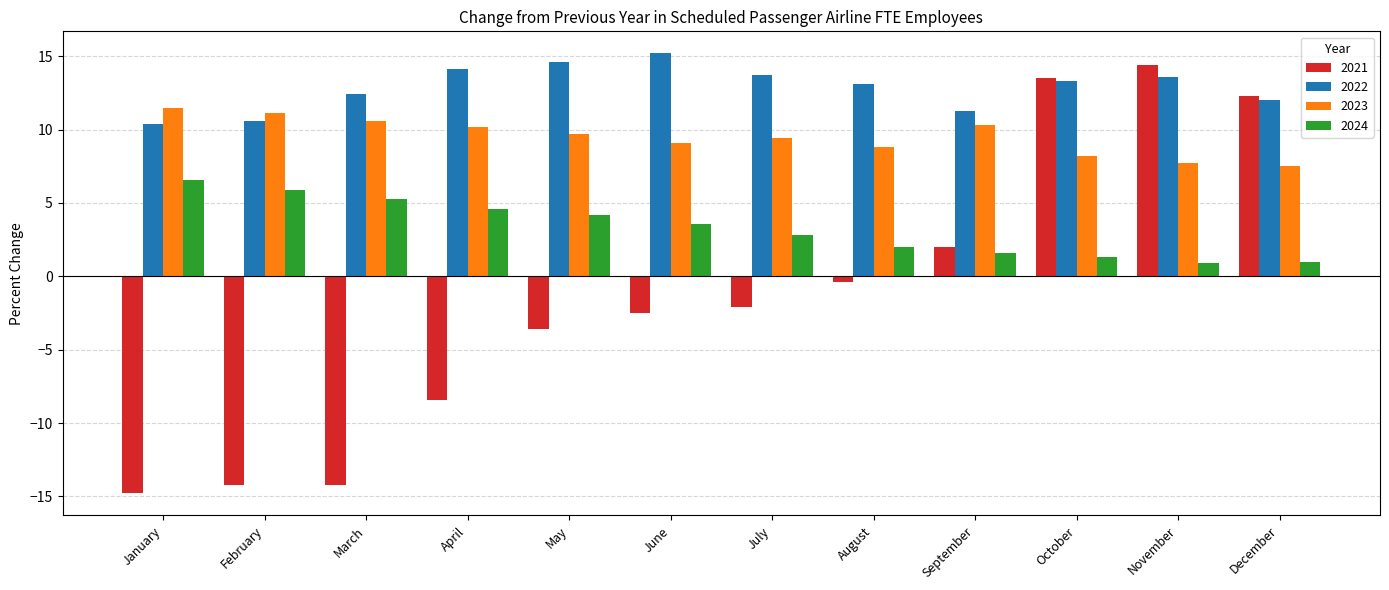

What is the total value across all series at November?

36.6